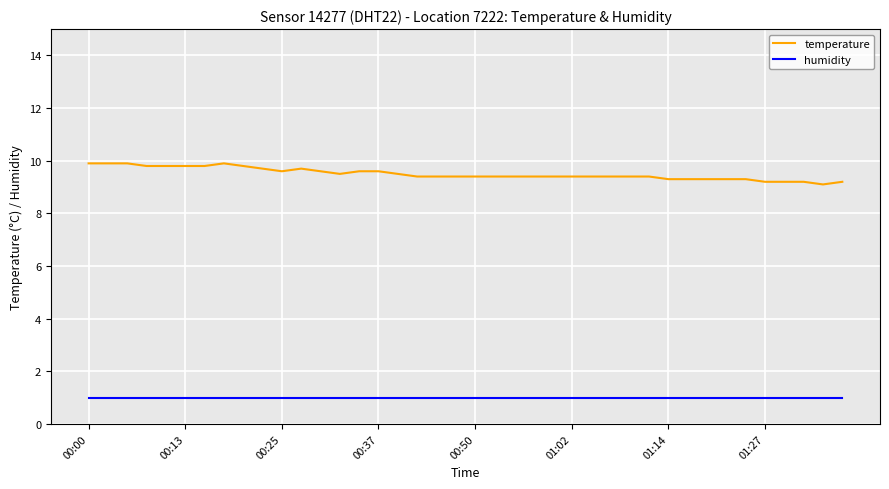

What is the maximum value for temperature?

9.9